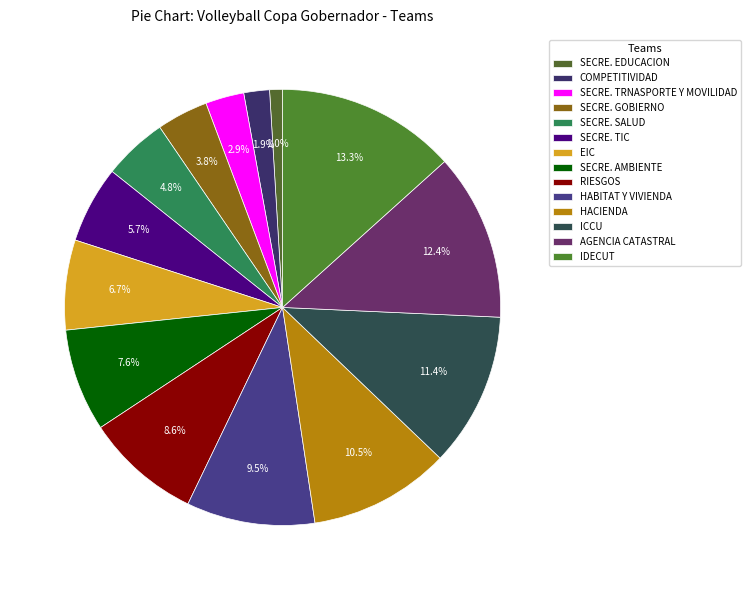

Which has a higher value, SECRE. TIC or HABITAT Y VIVIENDA?

HABITAT Y VIVIENDA